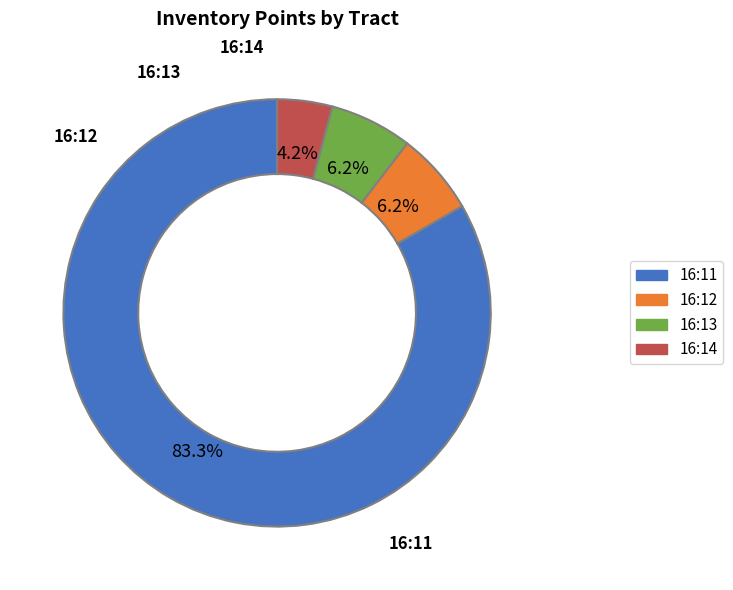

What is the largest slice in the pie chart?

16:11